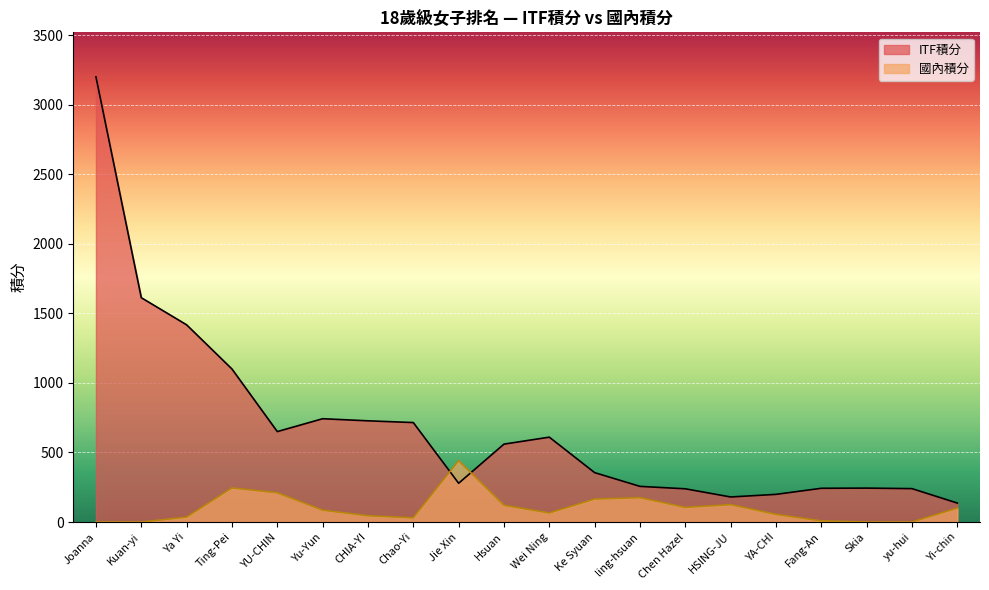

What is the label of the 19th point from the left?

yu-hui